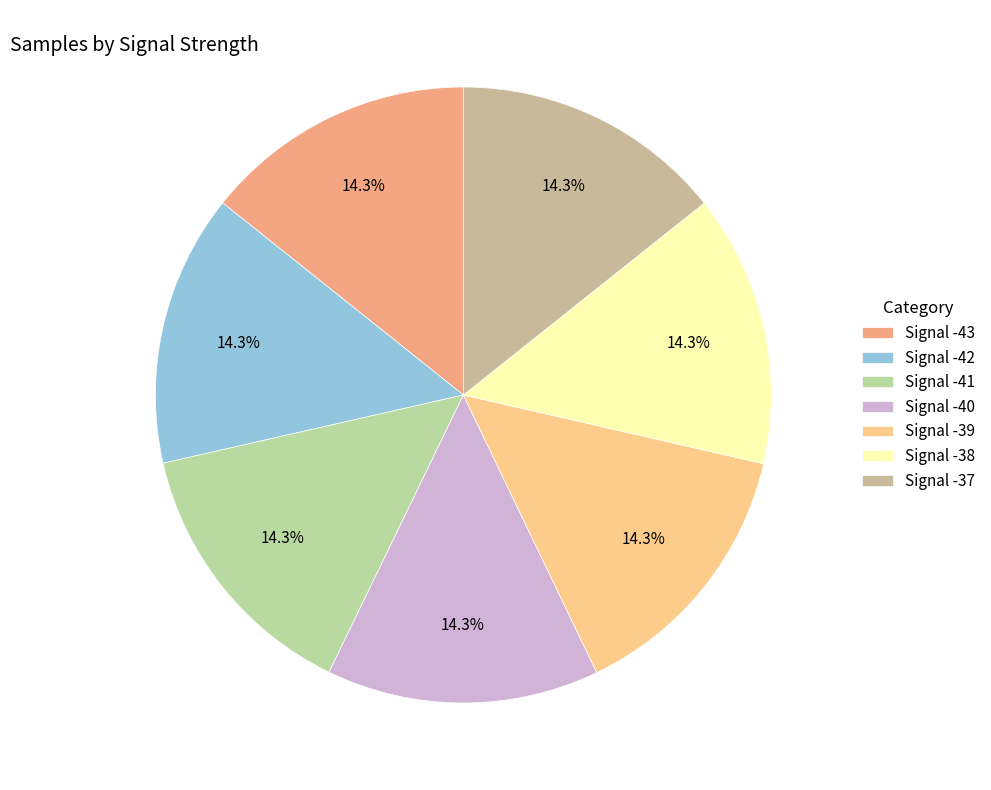

Rank the categories by value from lowest to highest.

Signal -41, Signal -42, Signal -43, Signal -39, Signal -38, Signal -37, Signal -40